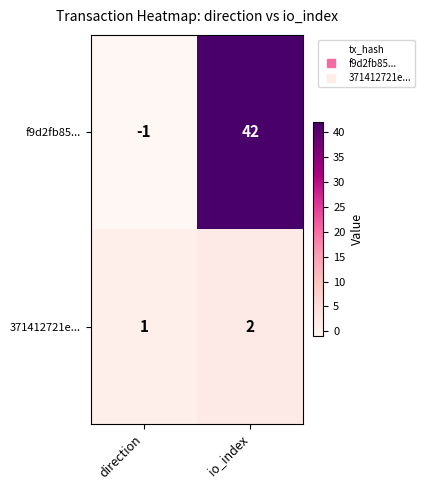

Which label corresponds to the largest value in the chart?

io_index